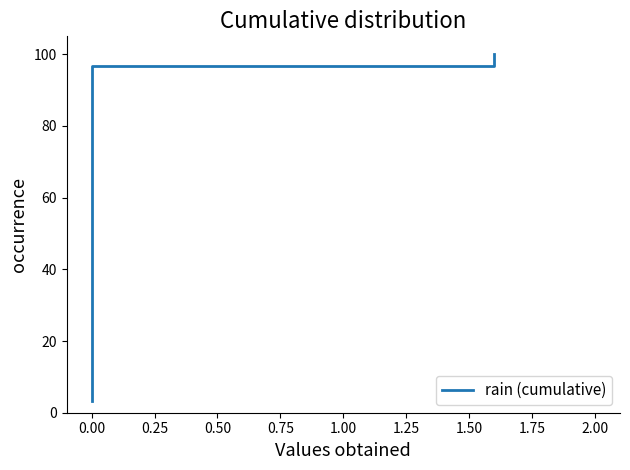

The chart shows a value of 43.5 at 0.00. True or false?

False